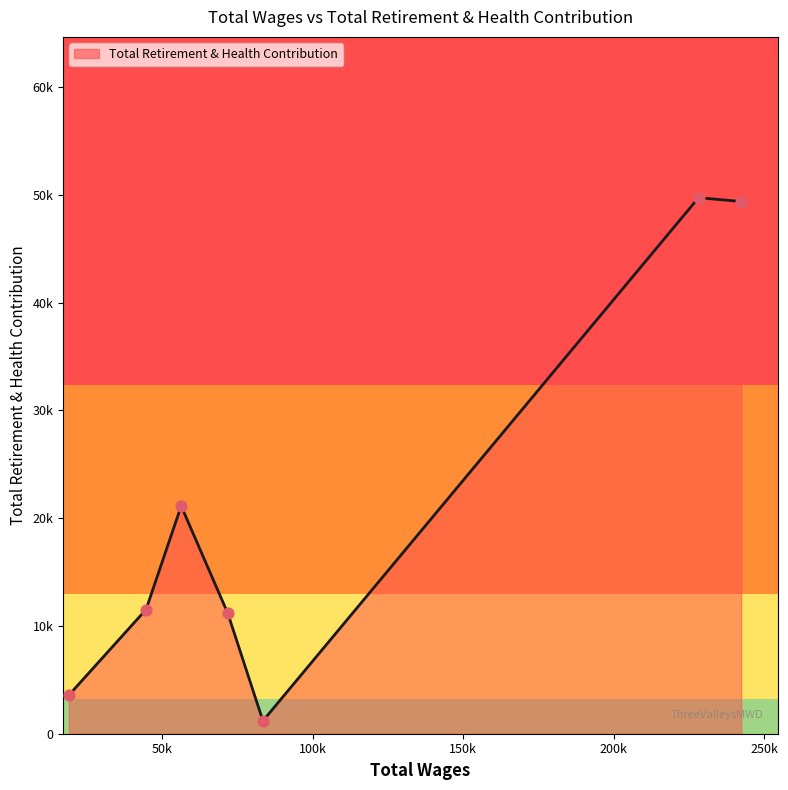

Is this an area chart (filled region under the line)?

Yes